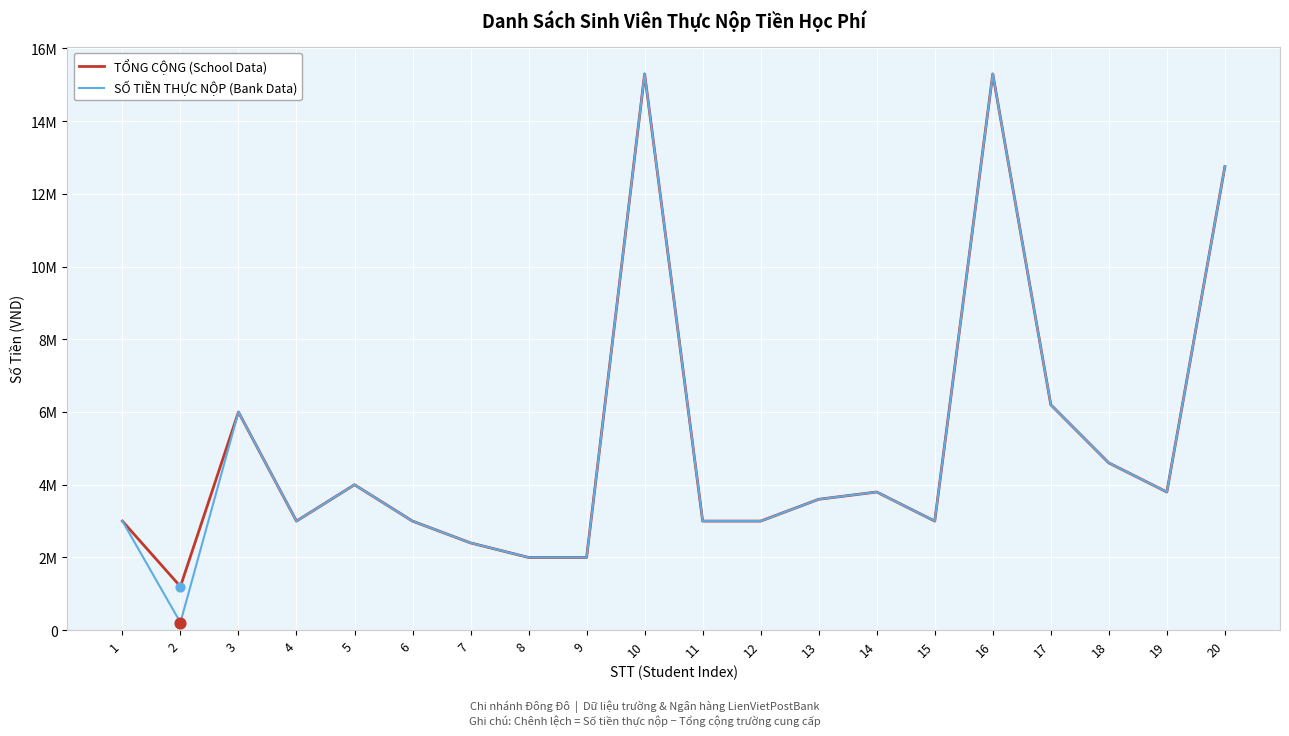

At how many categories does at least one series exceed 11?

3